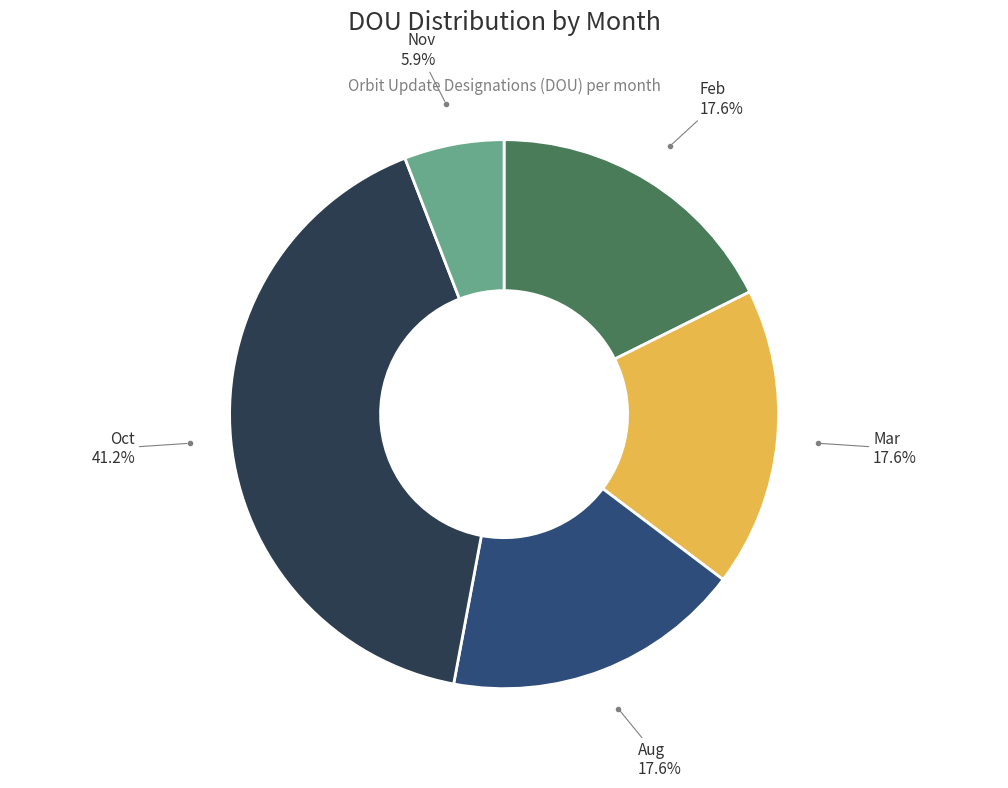

Is there any slice that represents more than half of the pie?

No